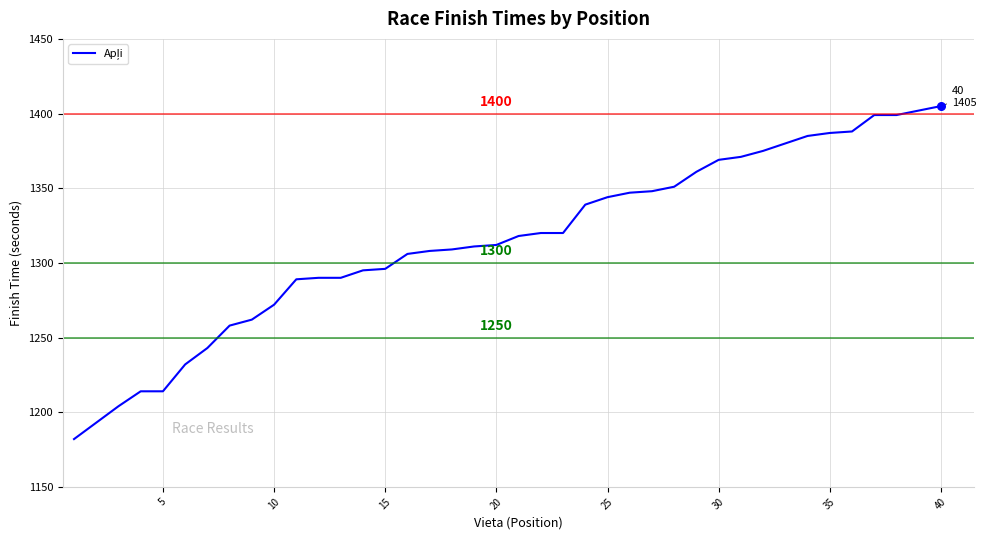

What is the difference between the maximum and minimum values?

223